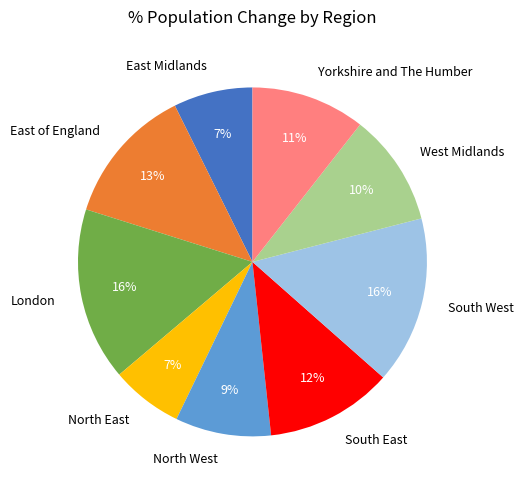

Combined, do East Midlands and Yorkshire and The Humber account for over 50%?

No